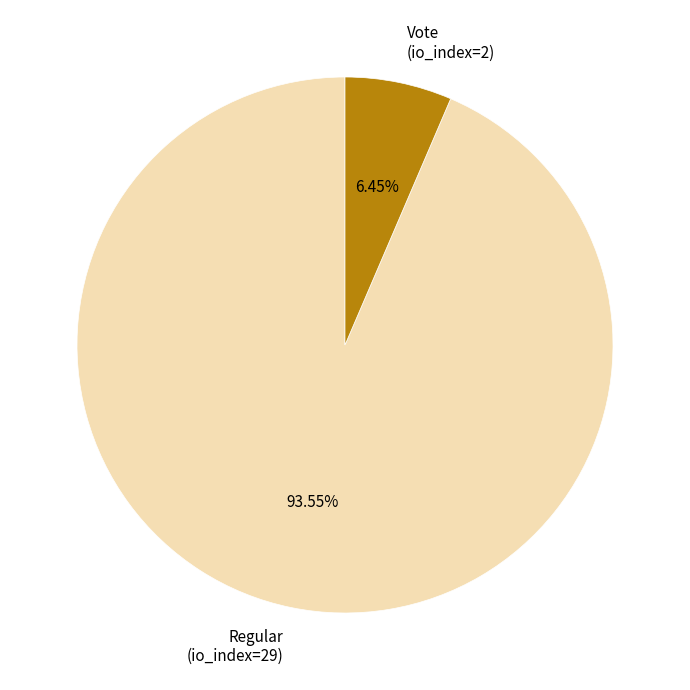

Which slice is the smallest?

Vote